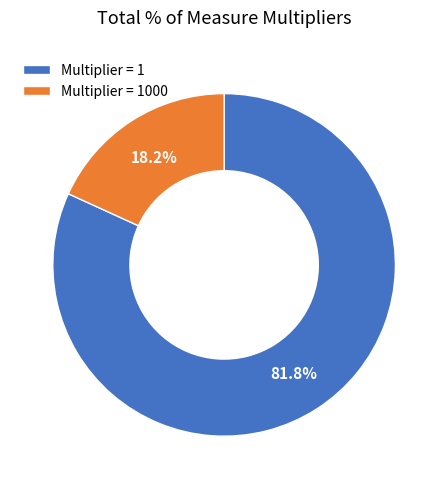

Which category has the biggest portion of the pie?

Multiplier = 1